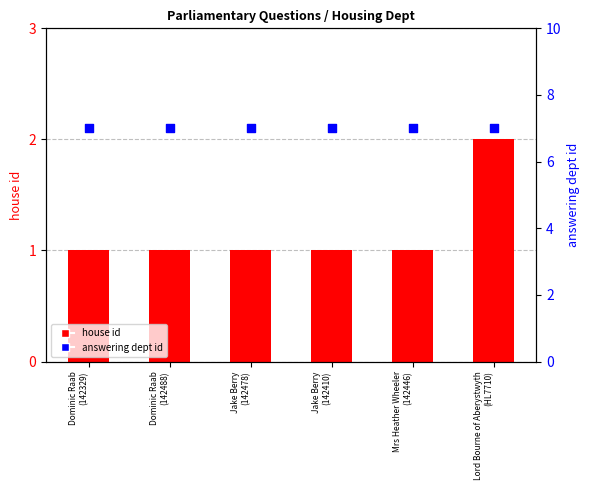

At which category is the sum across all series the highest?

Lord Bourne of Aberystwyth
(HL7710)